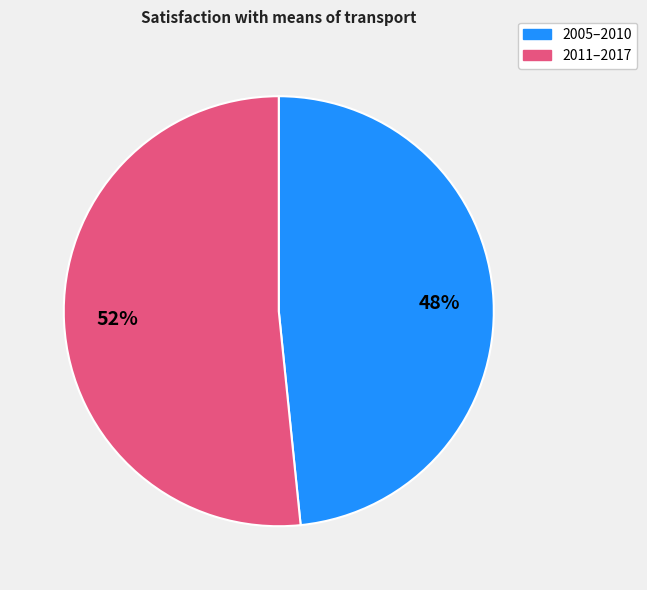

Approximately how many times larger is the value at 2011–2017 compared to 2005–2010?

1.1